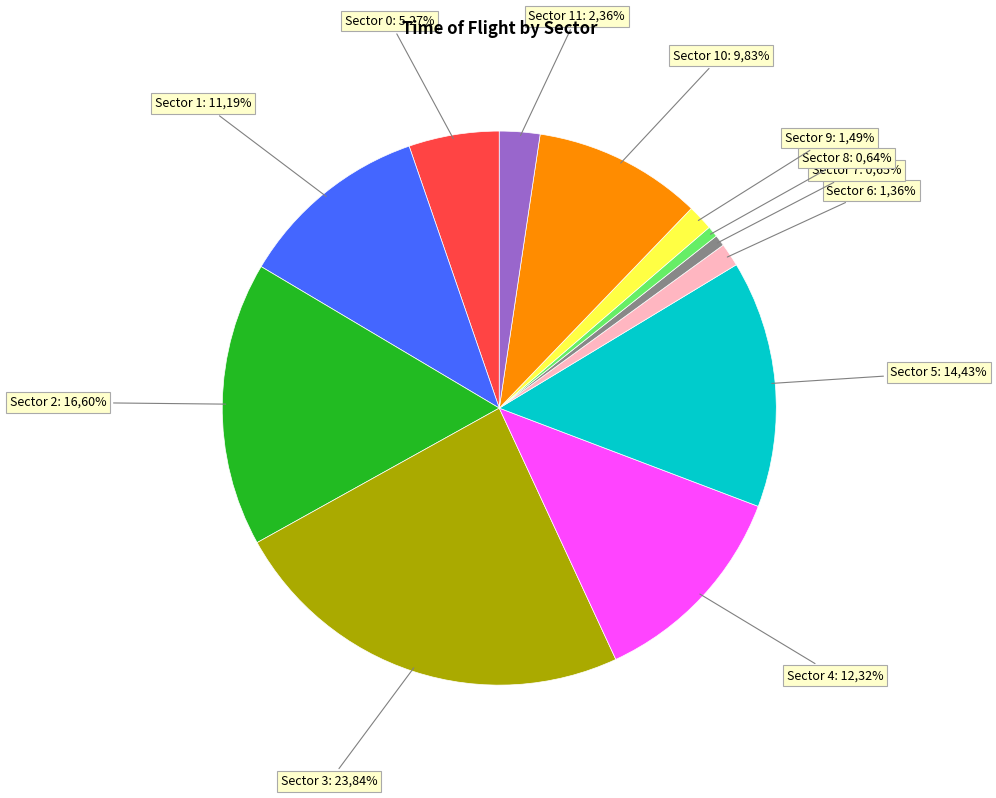

To the nearest percent, what is the average slice percentage?

8%